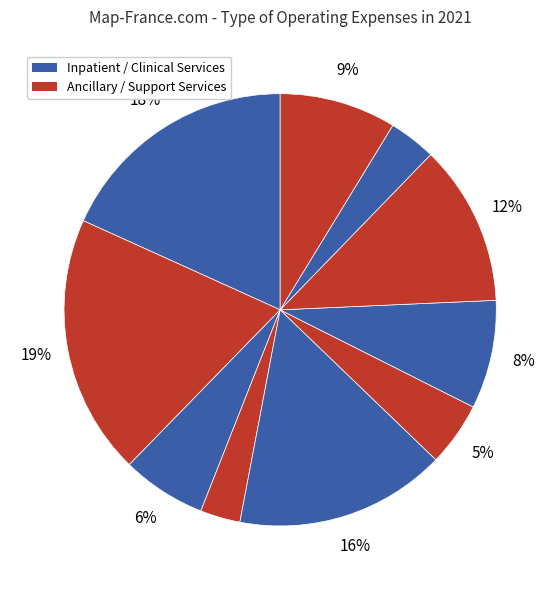

How many slices are in this pie chart?

10